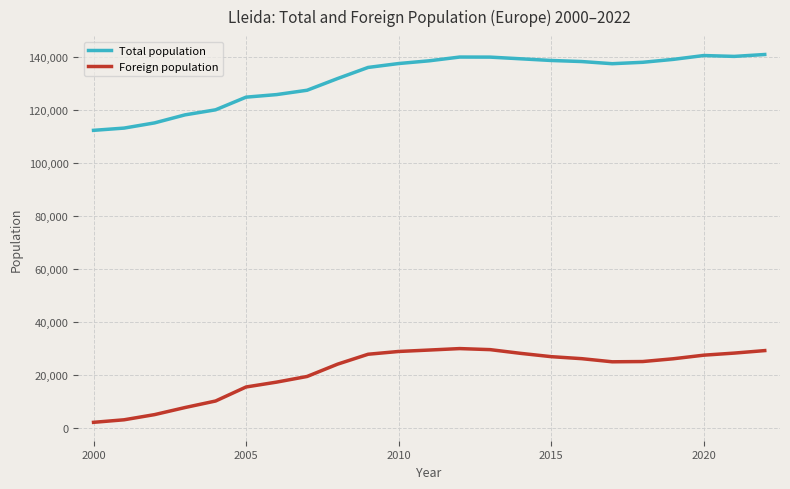

True or false: Total population and Foreign population cross at least once.

False